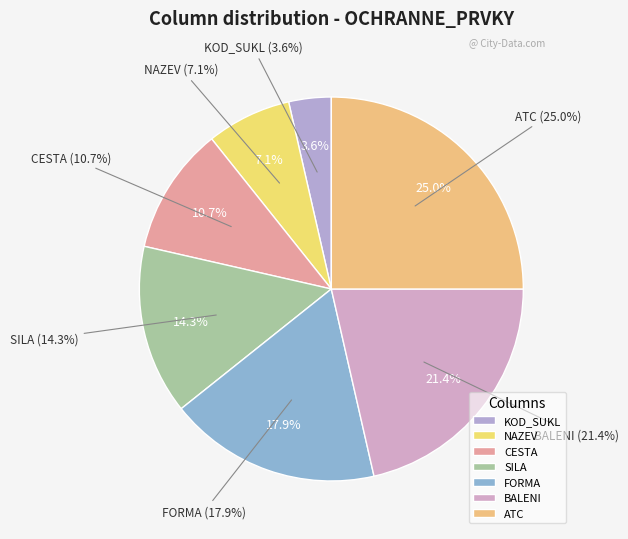

Is there a majority slice in this chart?

No